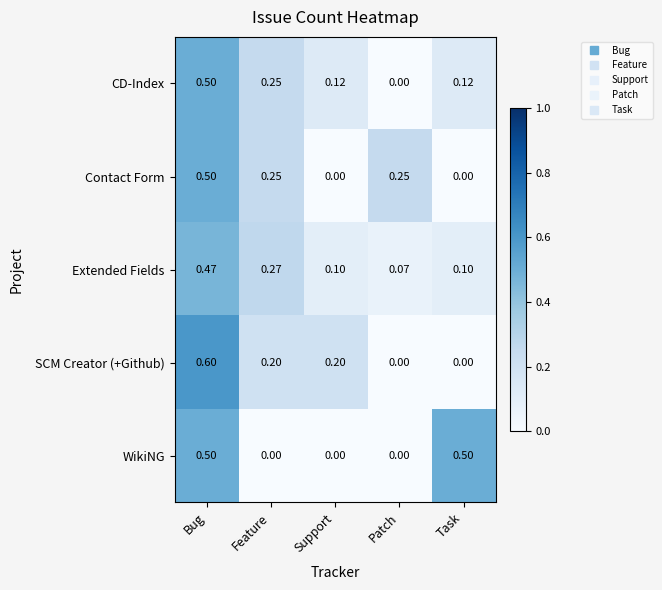

Which series has the largest range (max minus min)?

SCM Creator (+Github)